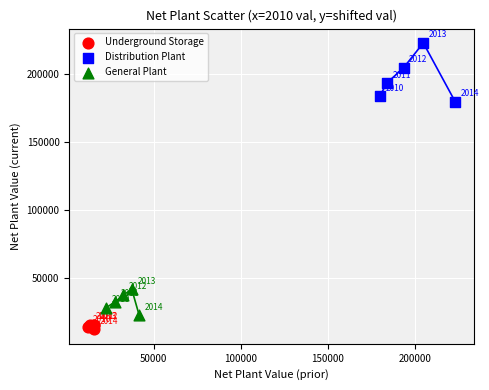

Which series reaches the minimum Y coordinate?

Underground Storage